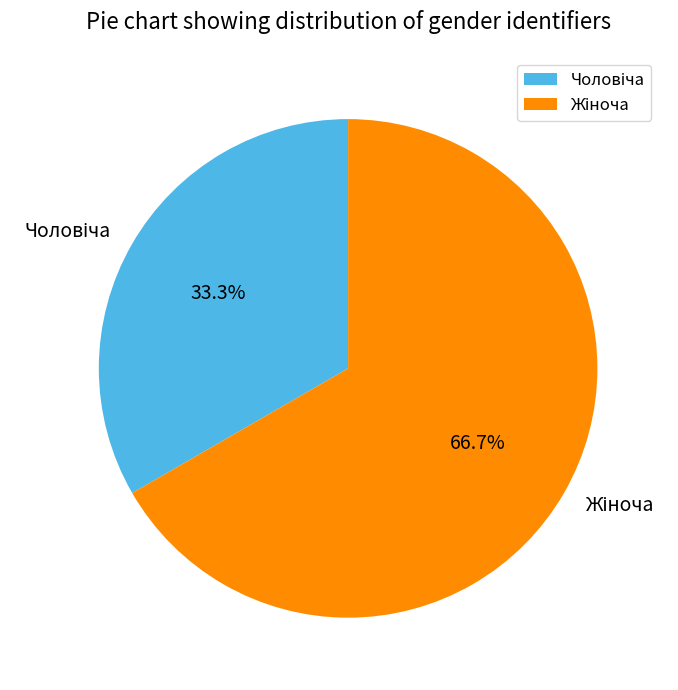

How many segments does this pie chart have?

2